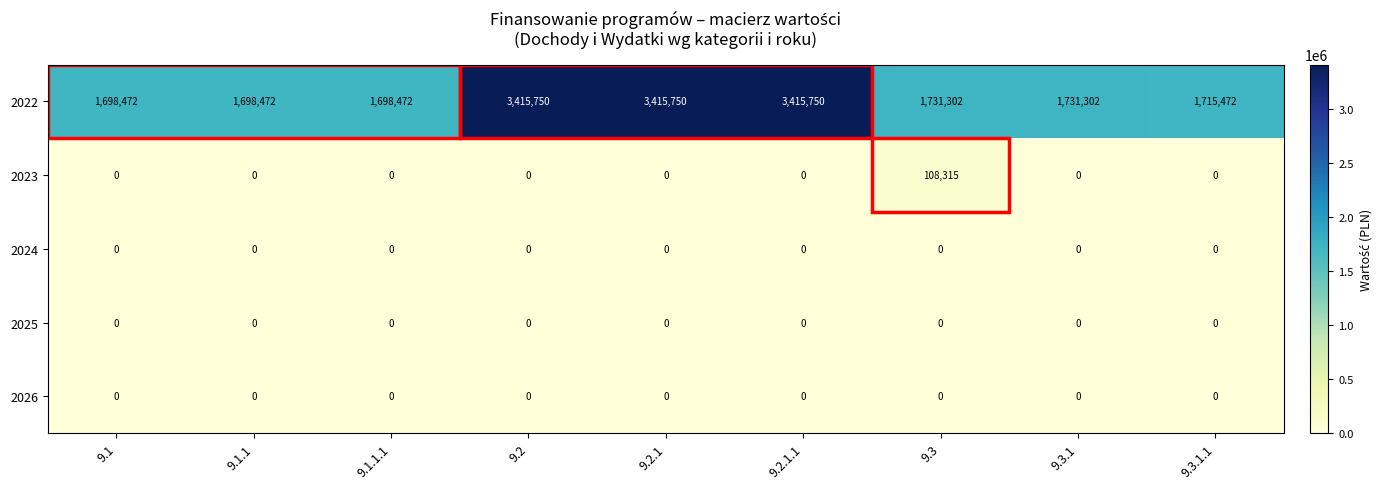

Which series has the largest range (max minus min)?

2022